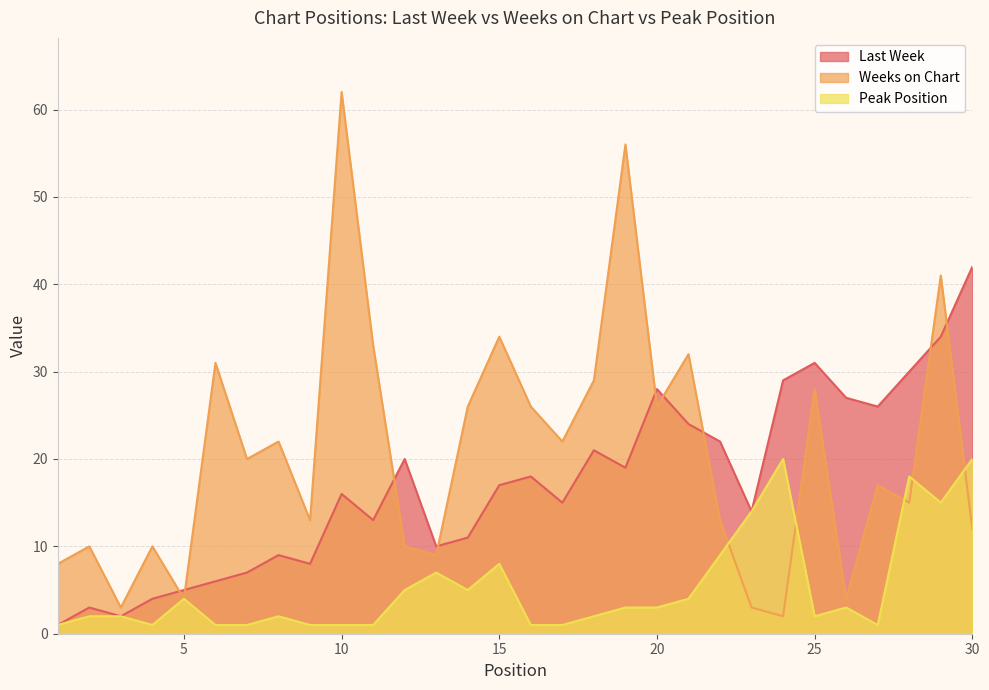

Which series changed the most between 7 and 13?

Weeks on Chart